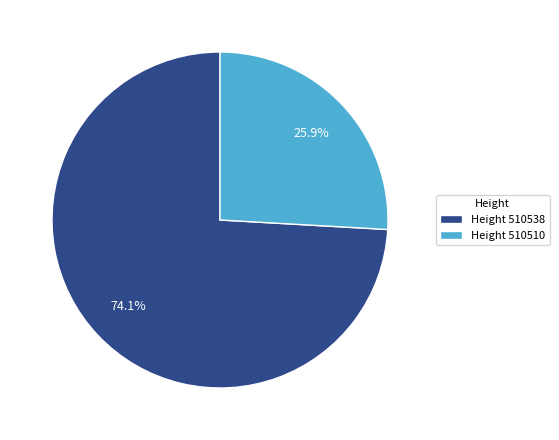

Count the number of slices in the pie.

2